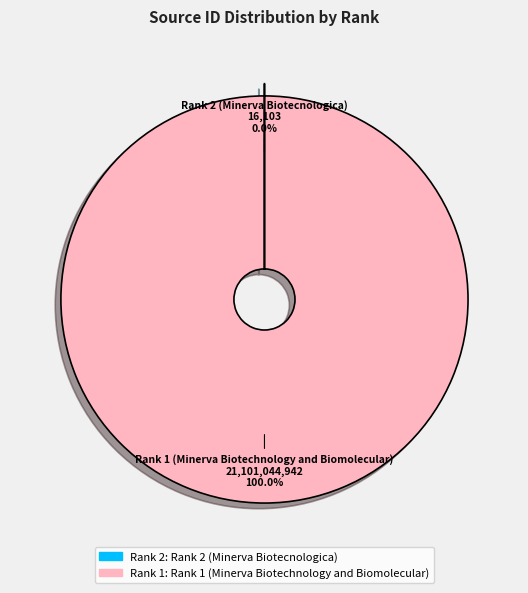

Is there any slice that represents more than half of the pie?

Yes